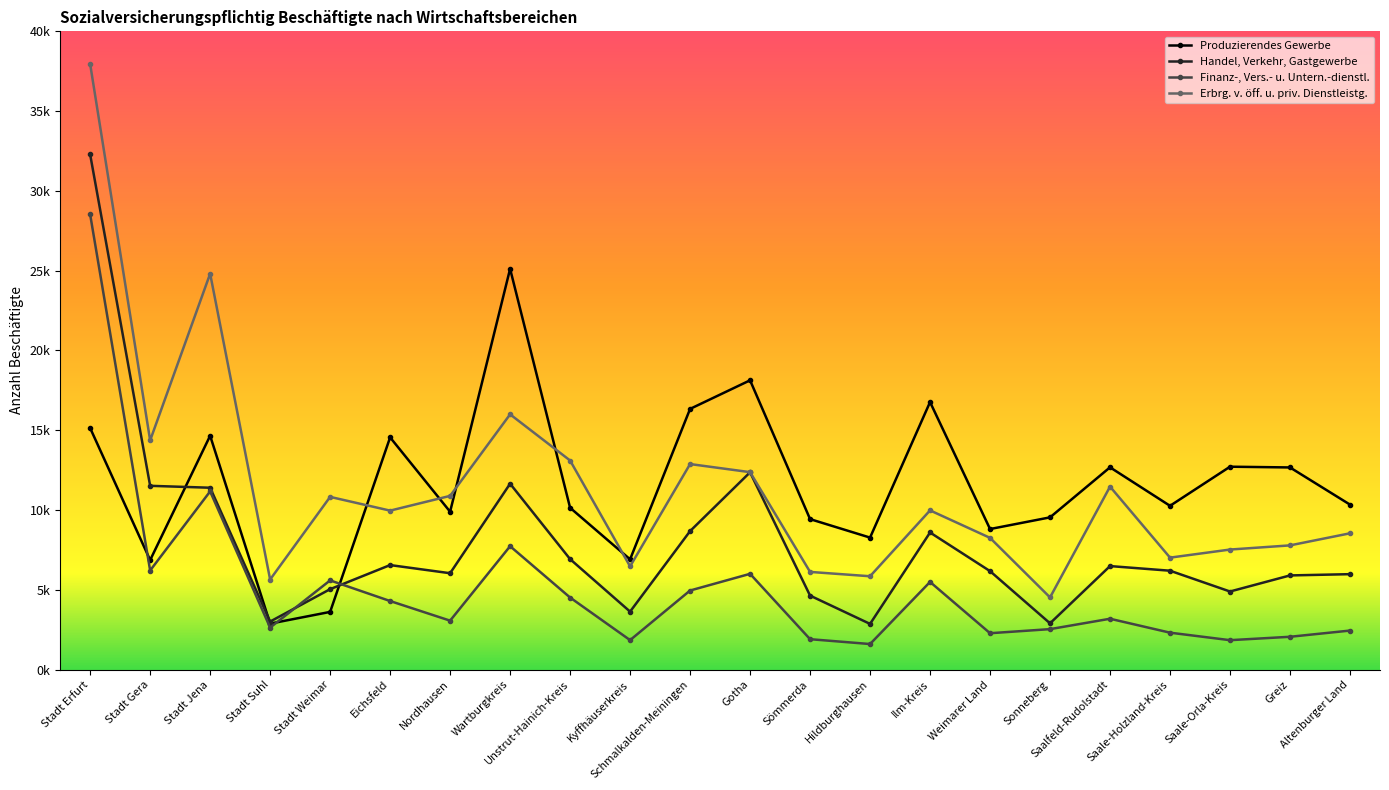

Reading right to left, extract all data points from this chart.

Produzierendes Gewerbe: 10339	12669	12716	10264	12677	9541	8809	16767	8273	9431	18130	16338	6910	10142	25118	9893	14553	3616	2881	14657	6861	15139
Handel, Verkehr, Gastgewerbe: 5981	5902	4894	6197	6488	2900	6171	8593	2864	4637	12365	8679	3633	6924	11650	6040	6551	5041	3010	11398	11518	32282
Finanz-, Vers.- u. Untern.-dienstl.: 2446	2057	1844	2314	3187	2536	2280	5494	1602	1906	6002	4956	1847	4516	7734	3067	4297	5591	2631	11169	6210	28523
Erbrg. v. öff. u. priv. Dienstleistg.: 8542	7785	7524	7017	11468	4523	8256	9978	5850	6122	12374	12881	6468	13104	15997	10887	9963	10824	5646	24811	14364	37951